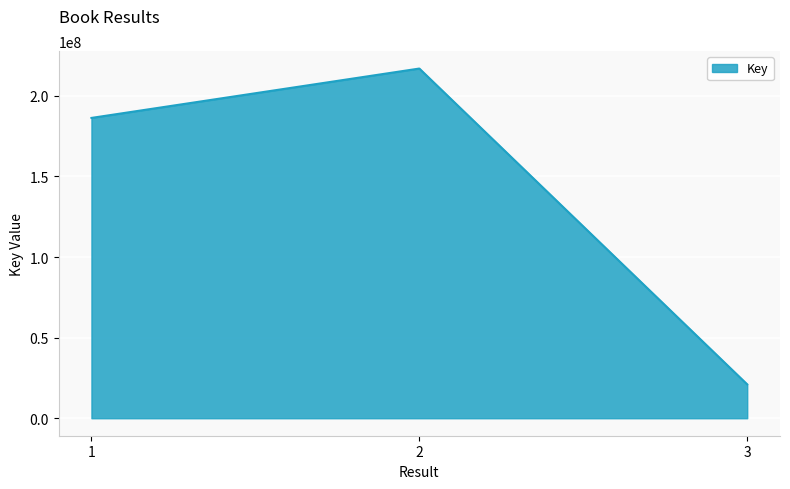

What is the ratio of the value at 2 to the value at 3?

10.3